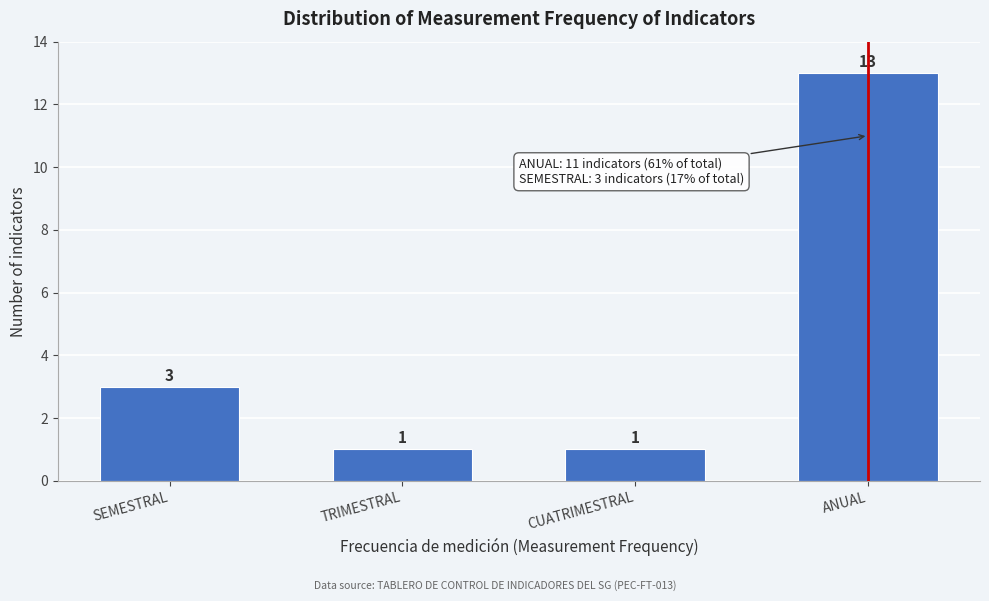

Reading left to right, extract all data points from this chart.

SEMESTRAL=3	TRIMESTRAL=1	CUATRIMESTRAL=1	ANUAL=13